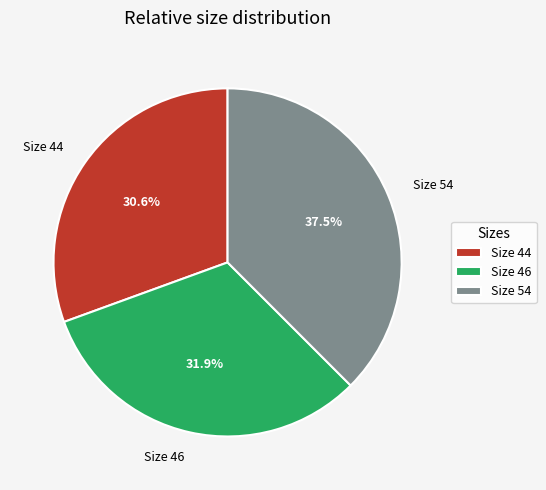

Is Size 44 the majority of the pie?

No